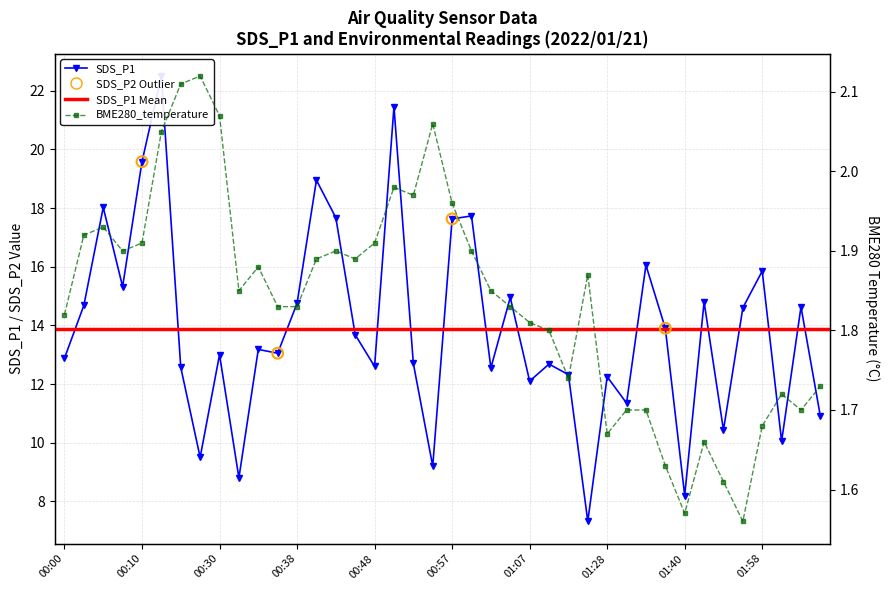

Which series contains the lowest Y value?

BME280_temperature